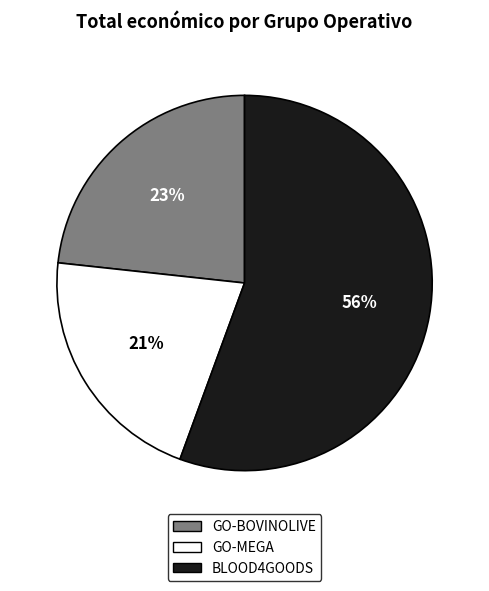

Which slice is the smallest?

GO-MEGA